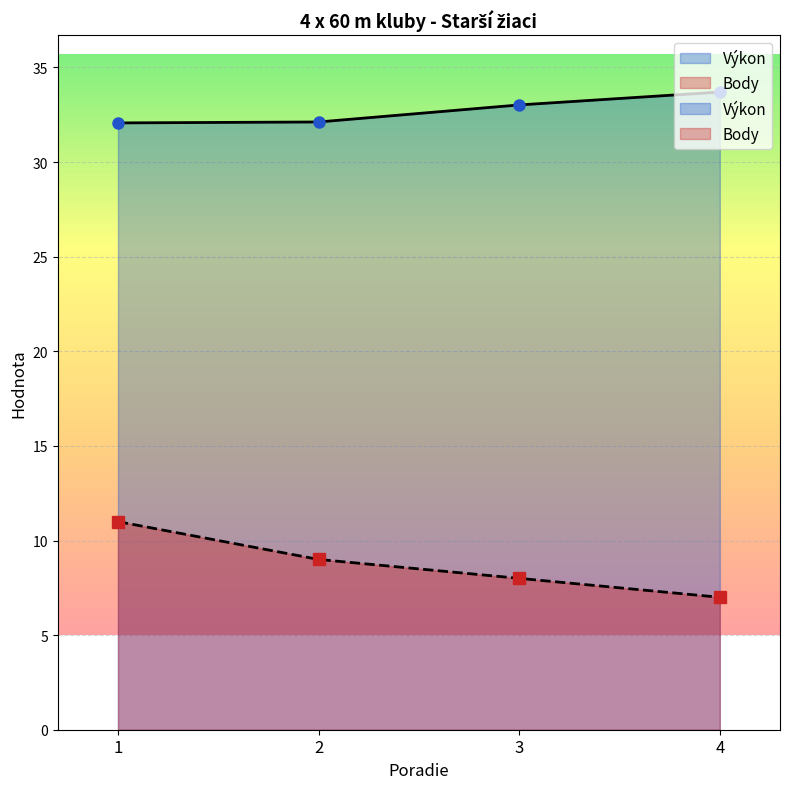

Which category has the lowest value in the Body series?

4